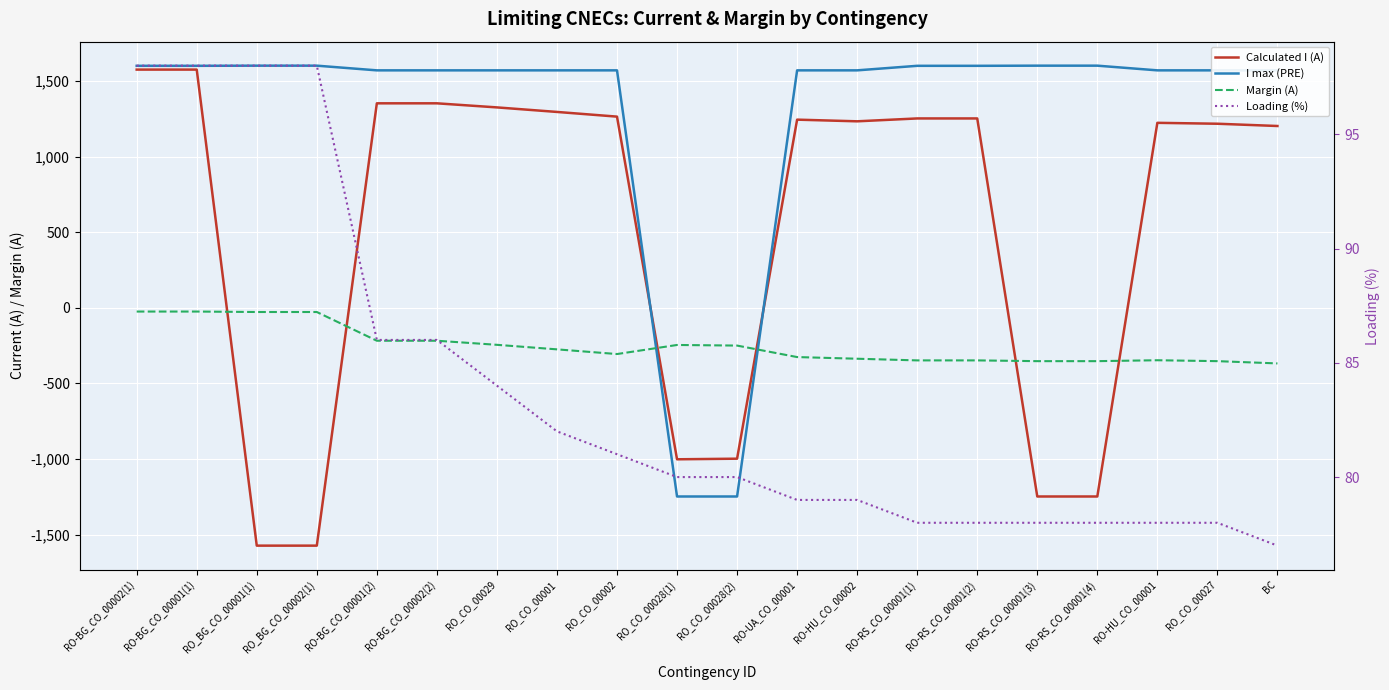

What is the difference between the maximum and minimum values in the Margin (A) series?

343